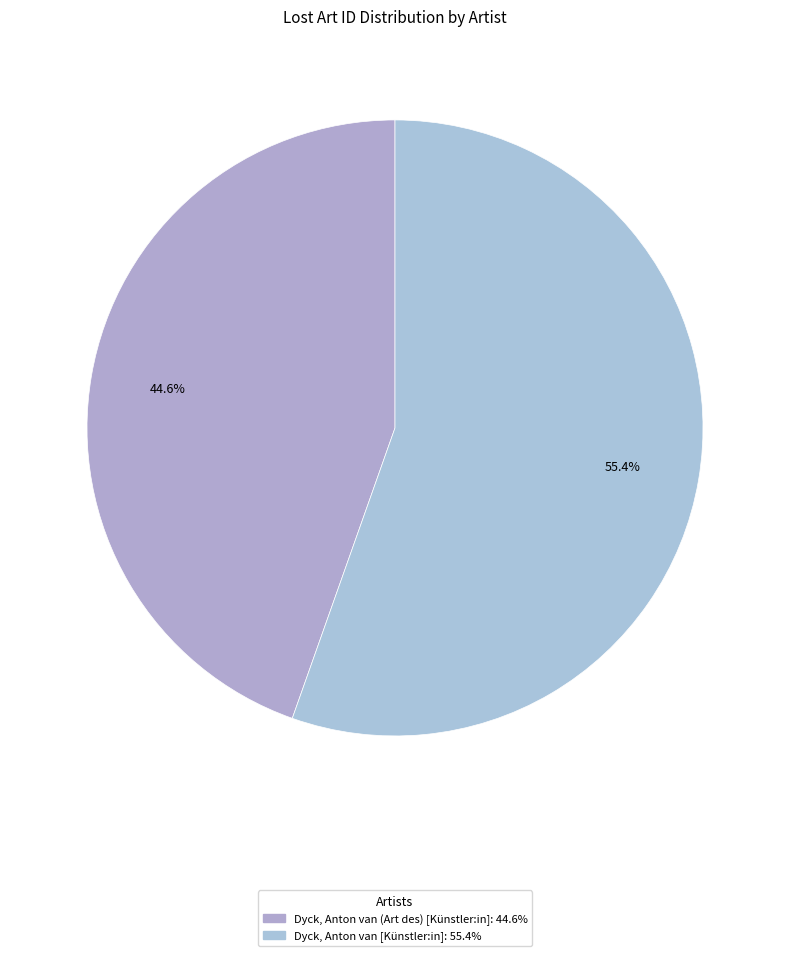

Rank the categories by value from highest to lowest.

Dyck, Anton van [Künstler:in], Dyck, Anton van (Art des) [Künstler:in]